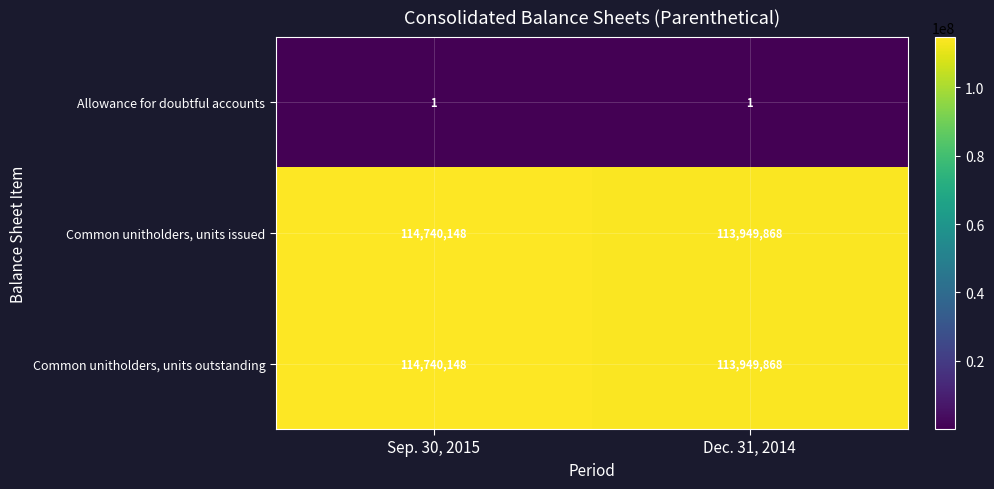

List the labels in order of Common unitholders, units outstanding value, largest first.

Sep. 30, 2015, Dec. 31, 2014